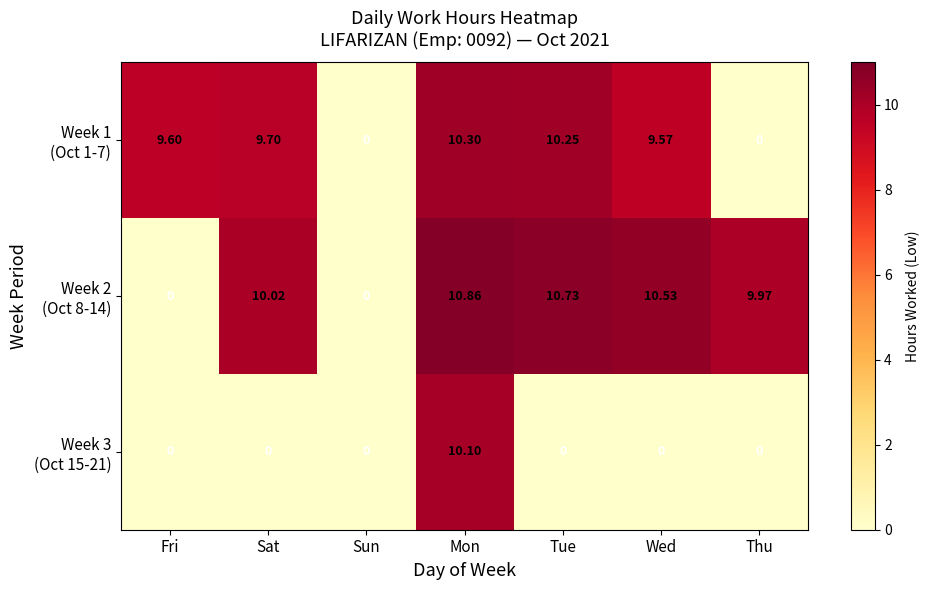

At which category is the sum across all series the highest?

Mon